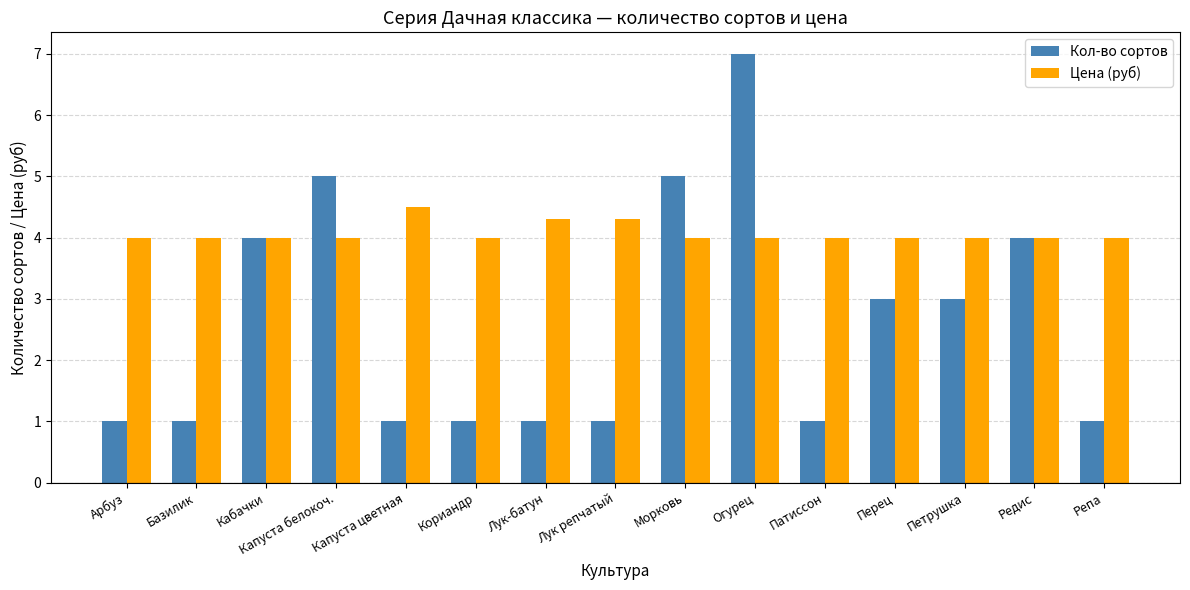

What is the maximum value for Цена (руб)?

4.5